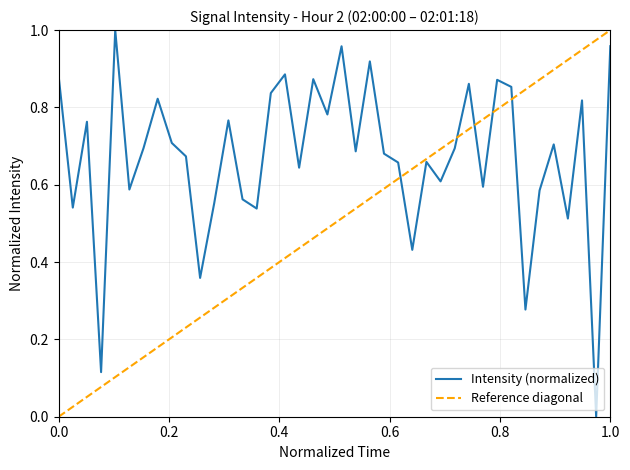

Count the number of values greater than 0.

39